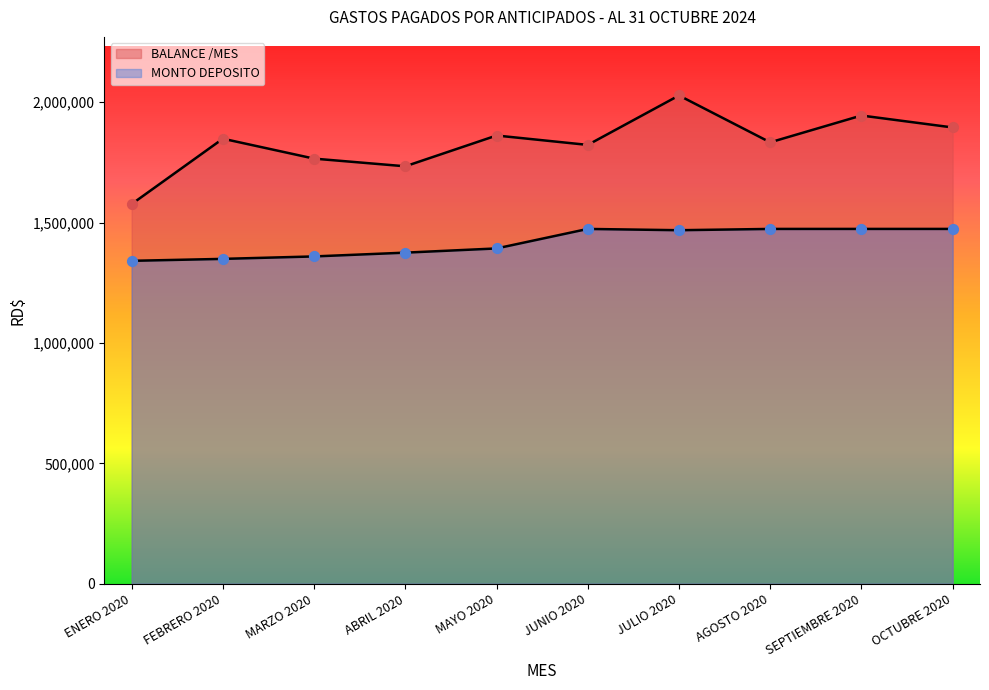

Which series has the largest total across all categories?

BALANCE /MES